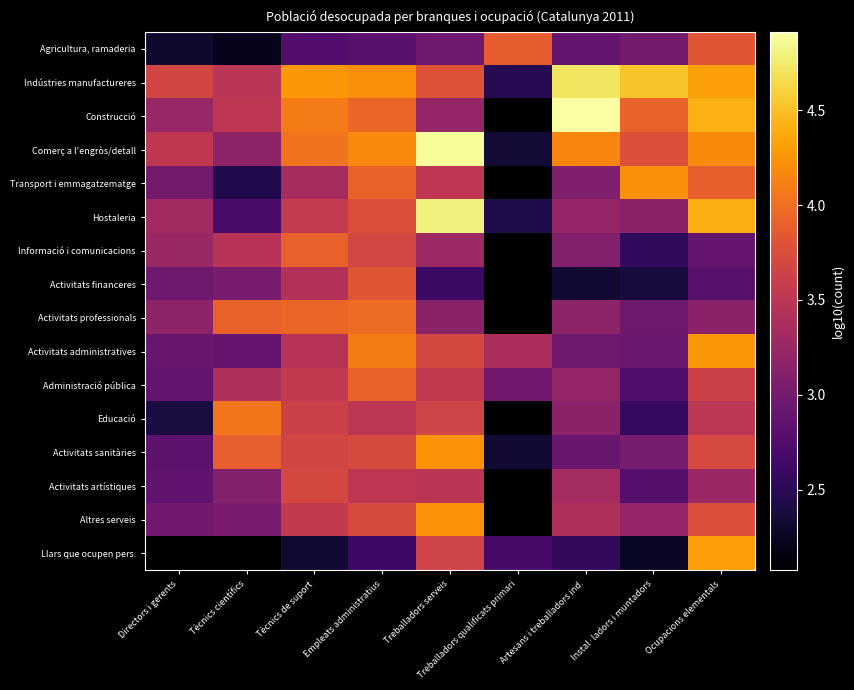

At how many categories does at least one series exceed 3?

9